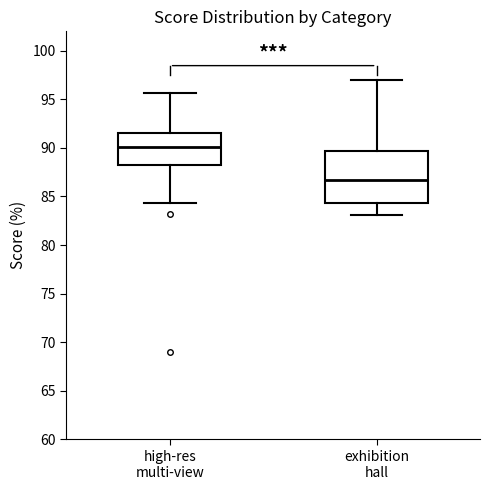

Which box's median line is the lowest?

exhibition hall